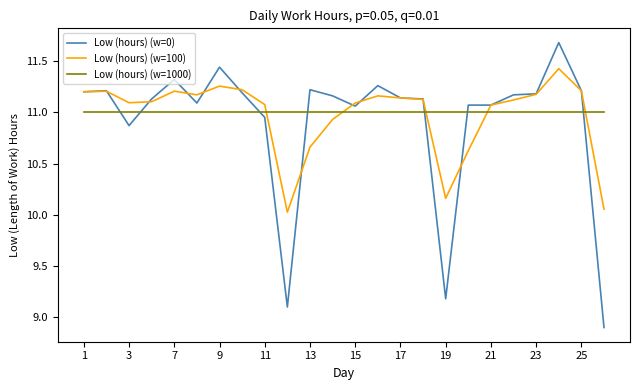

Does the chart have visible grid lines?

No